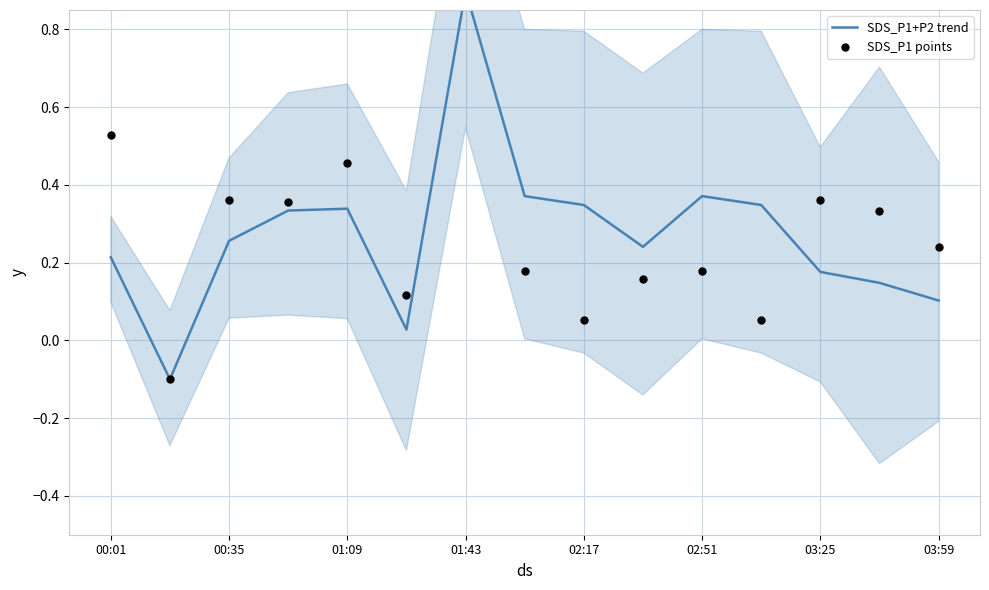

Which series reaches the minimum Y coordinate?

SDS_P1+P2 trend